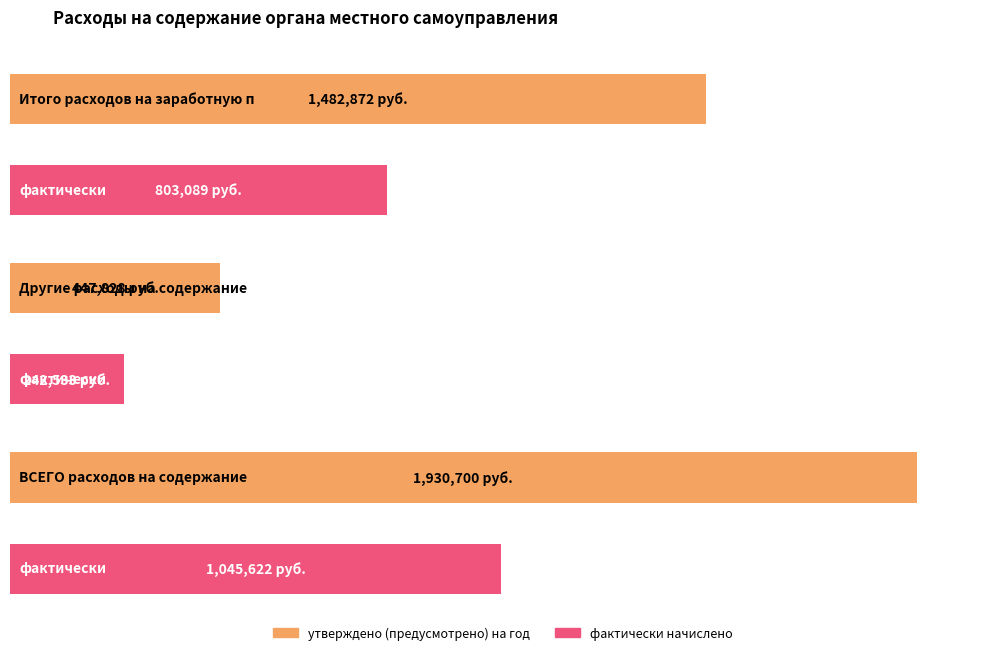

True or false: фактически начислено has a value of 803089 at Итого расходов на заработную плату.

True